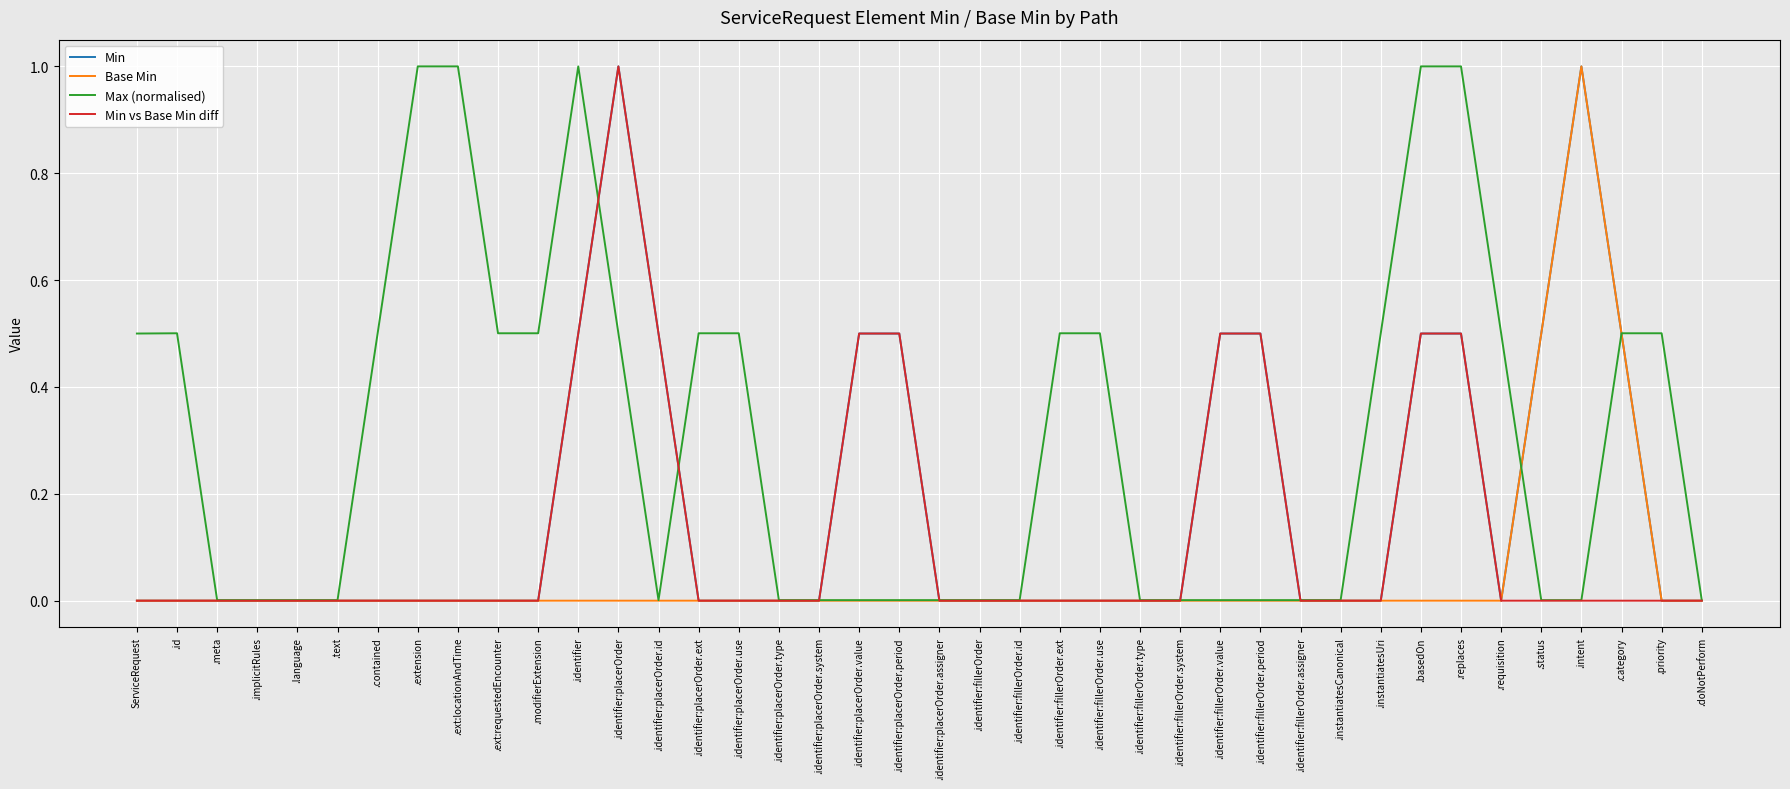

What position from the right is .id?

39